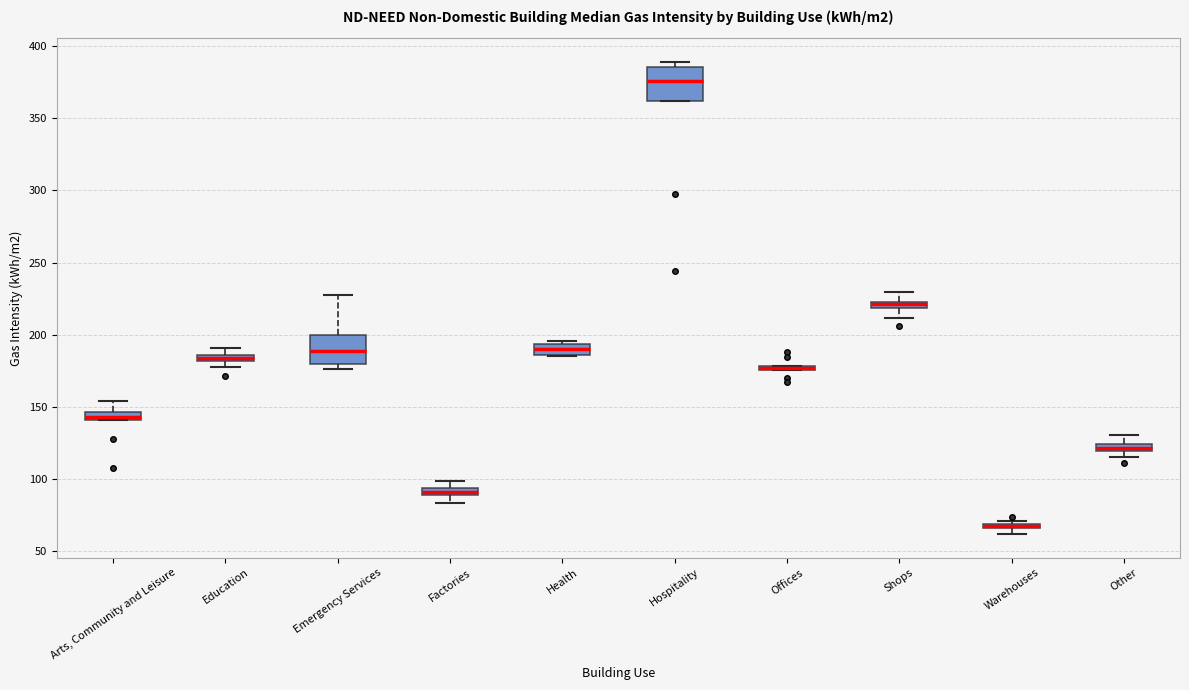

Where does the lower whisker of the box for Shops end on the y-axis? The values are not printed on the chart, so give them approximately, as read against the axis.

210